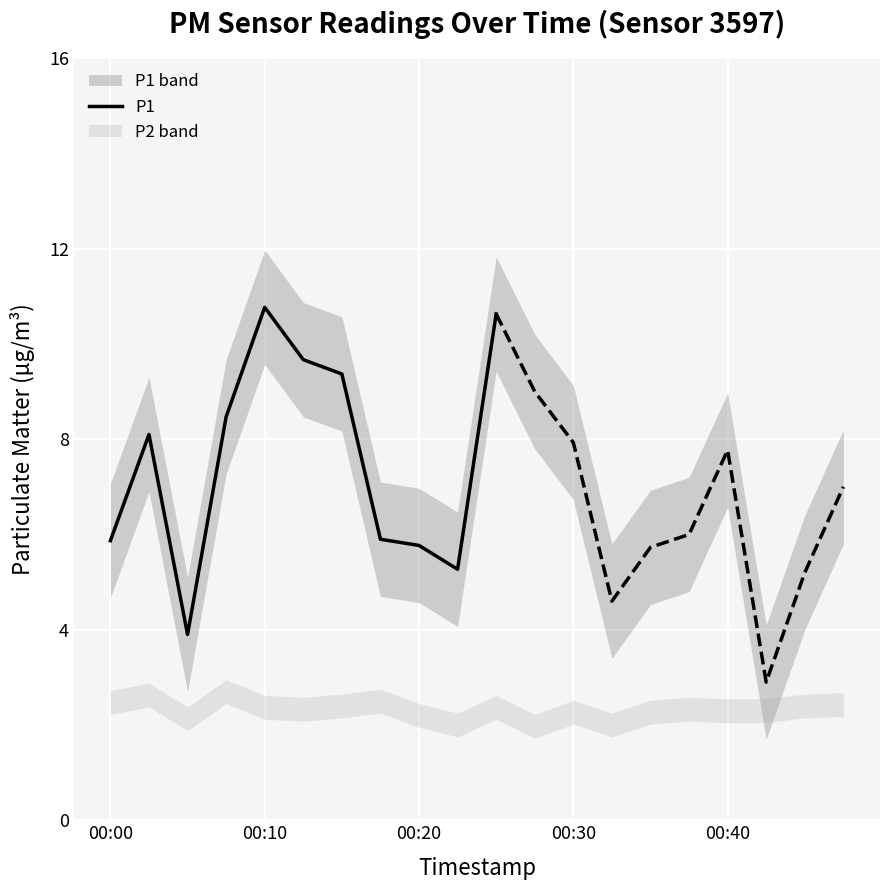

What is the highest value of the P1 series?

10.8